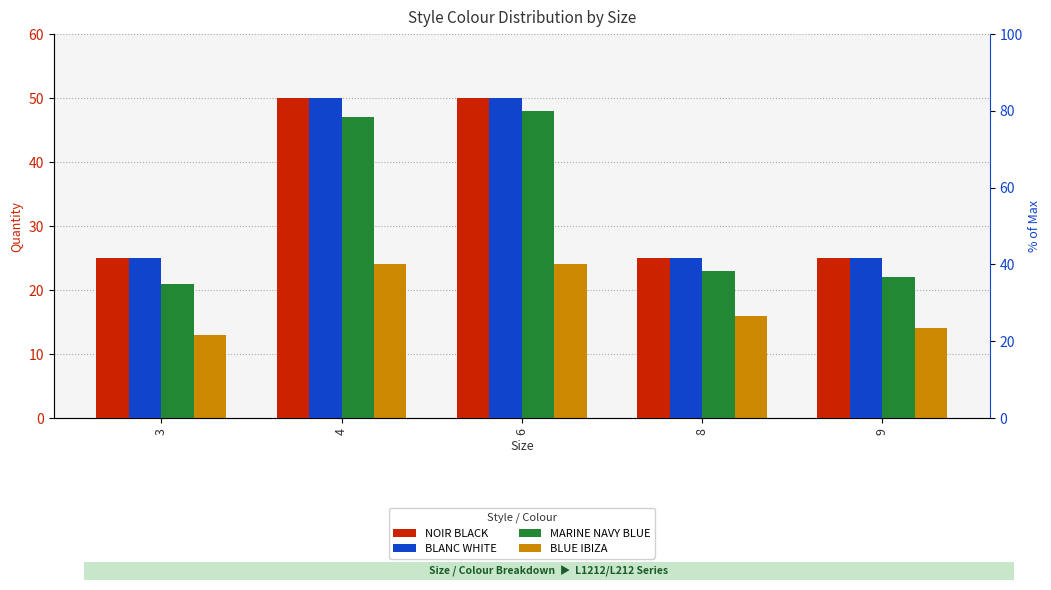

Is it true that BLUE IBIZA equals 23 at 3?

False